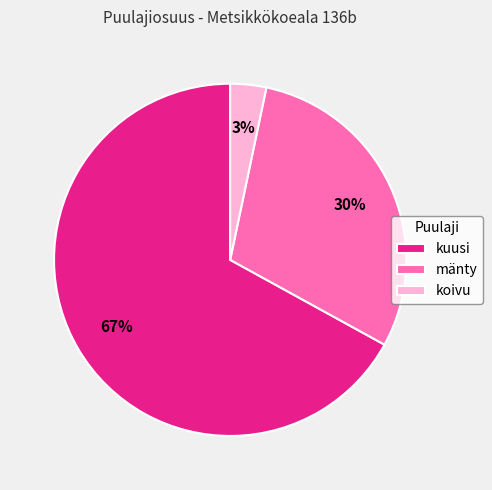

Do kuusi and mänty together represent more than half of the pie?

Yes